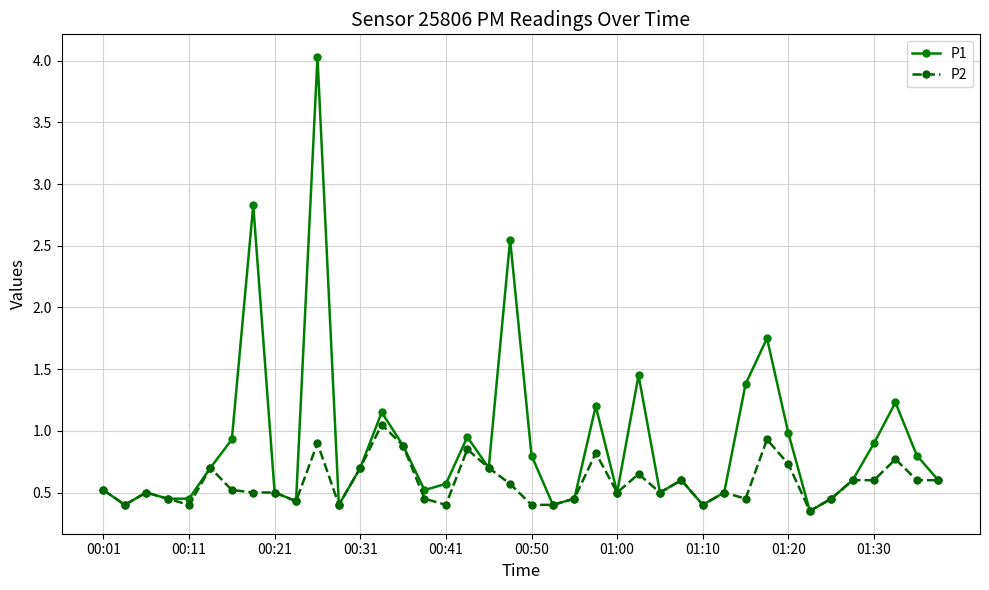

What is the greatest value displayed?

4.0